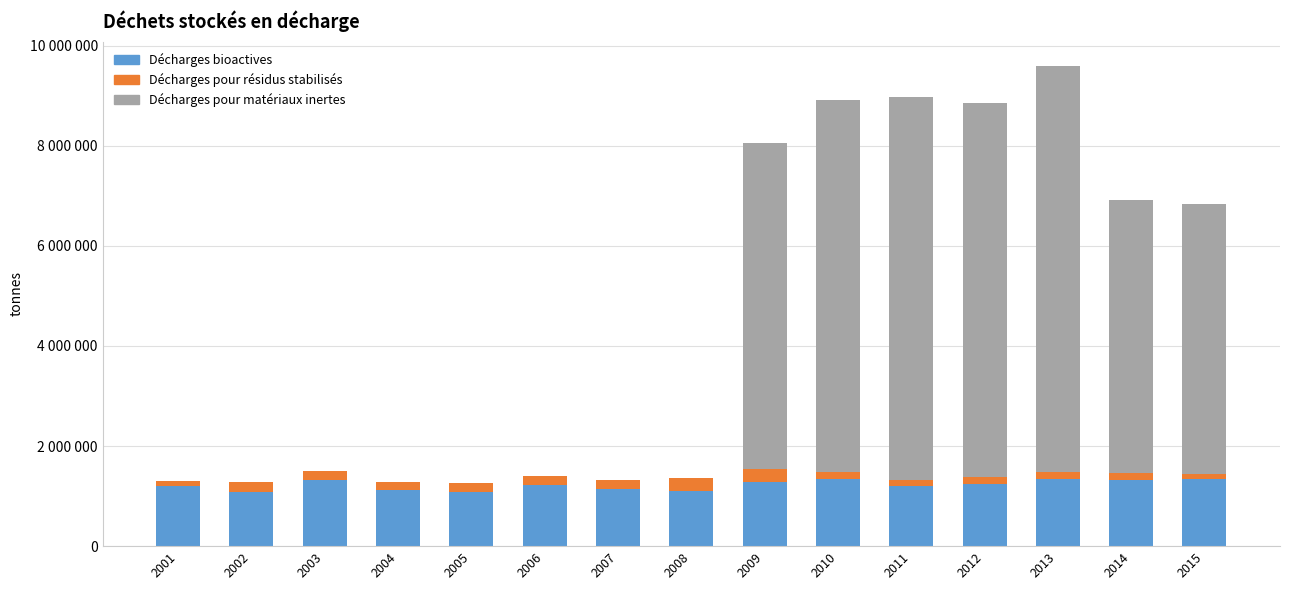

Does the chart contain stacked bars?

Yes